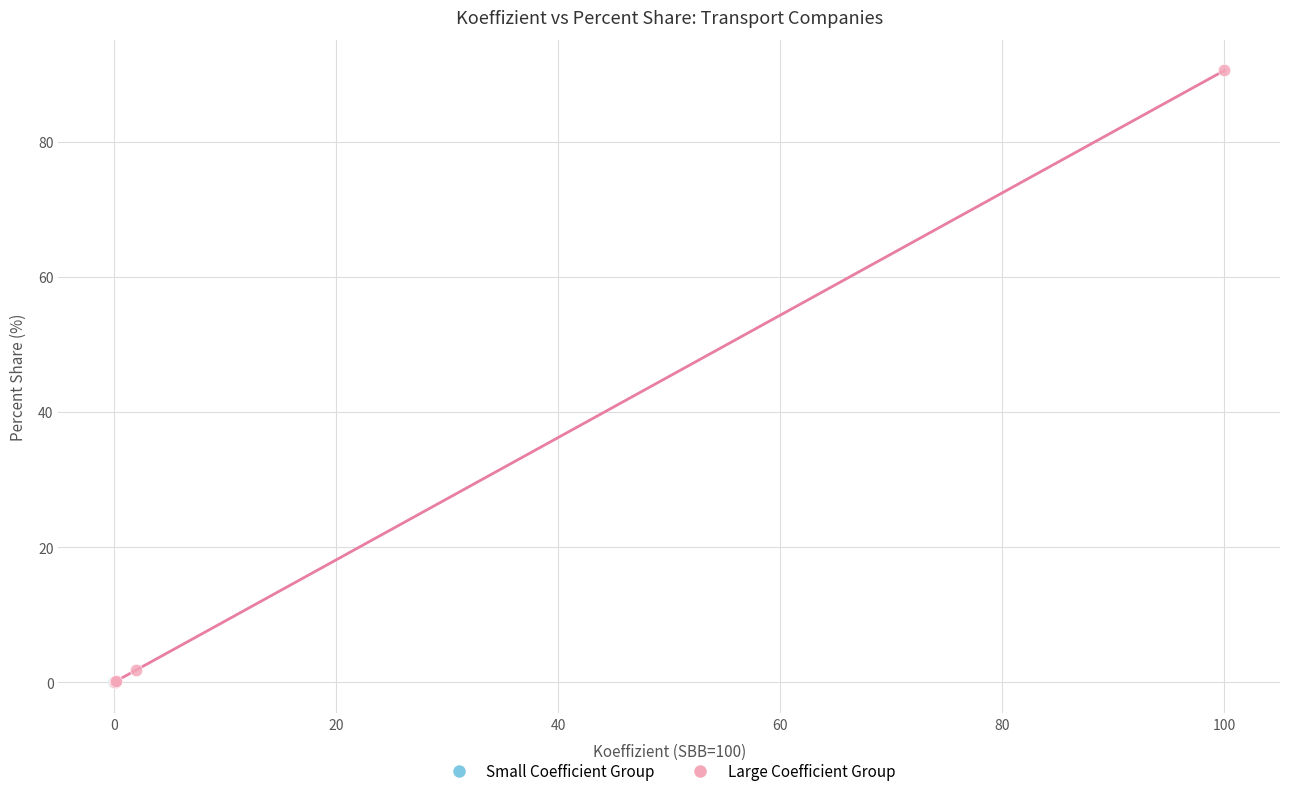

Which series reaches the maximum Y coordinate?

Large Coefficient Group